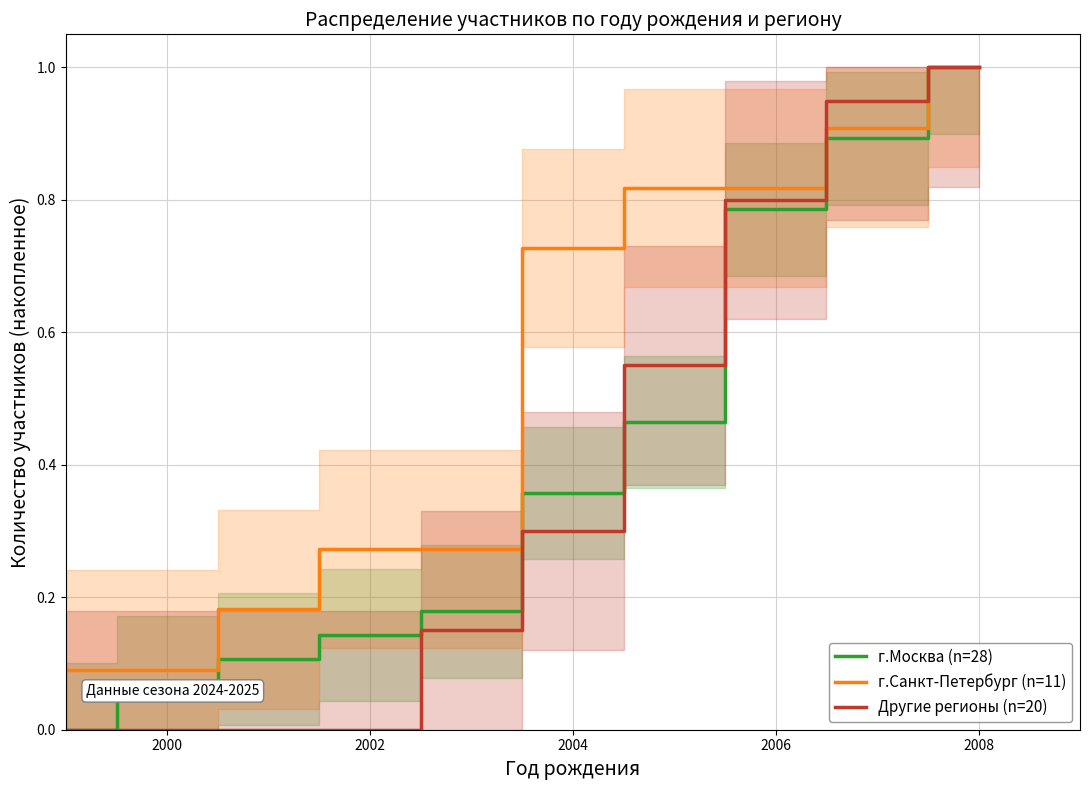

Which series has the widest spread of values?

г.Москва (n=28)